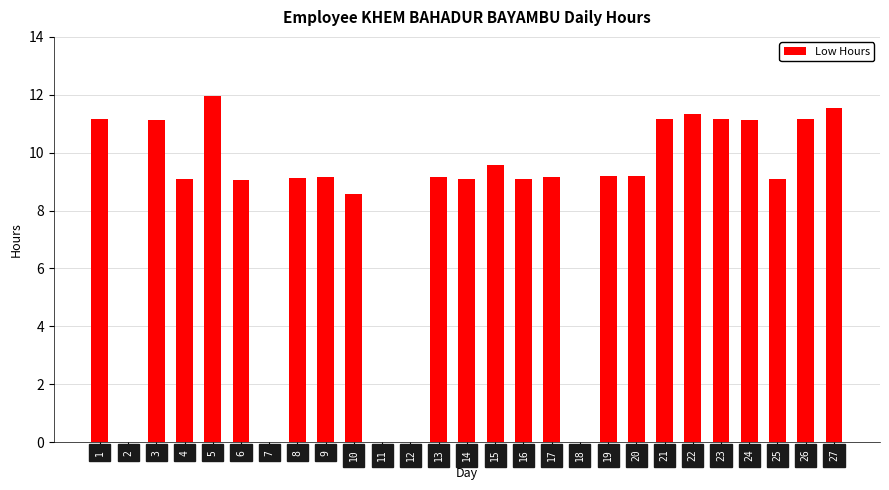

The chart shows a value of 9.1 at 8. True or false?

True